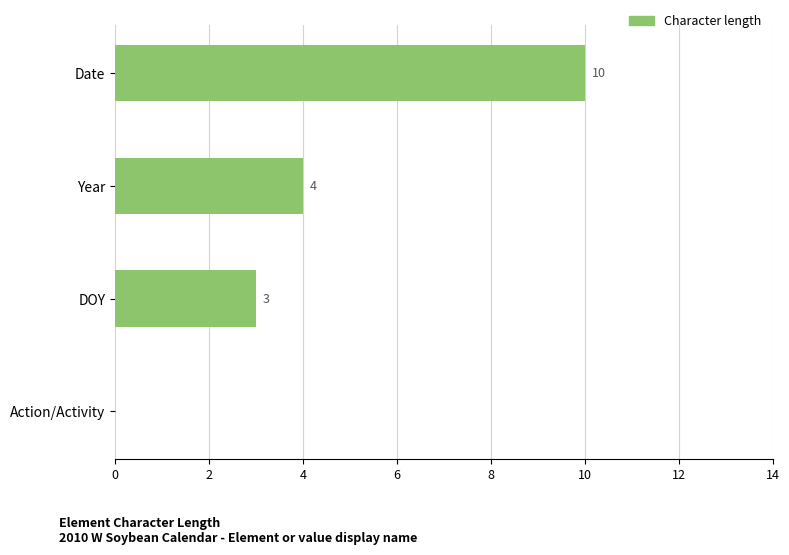

True or false: the data shows 3 at DOY.

True